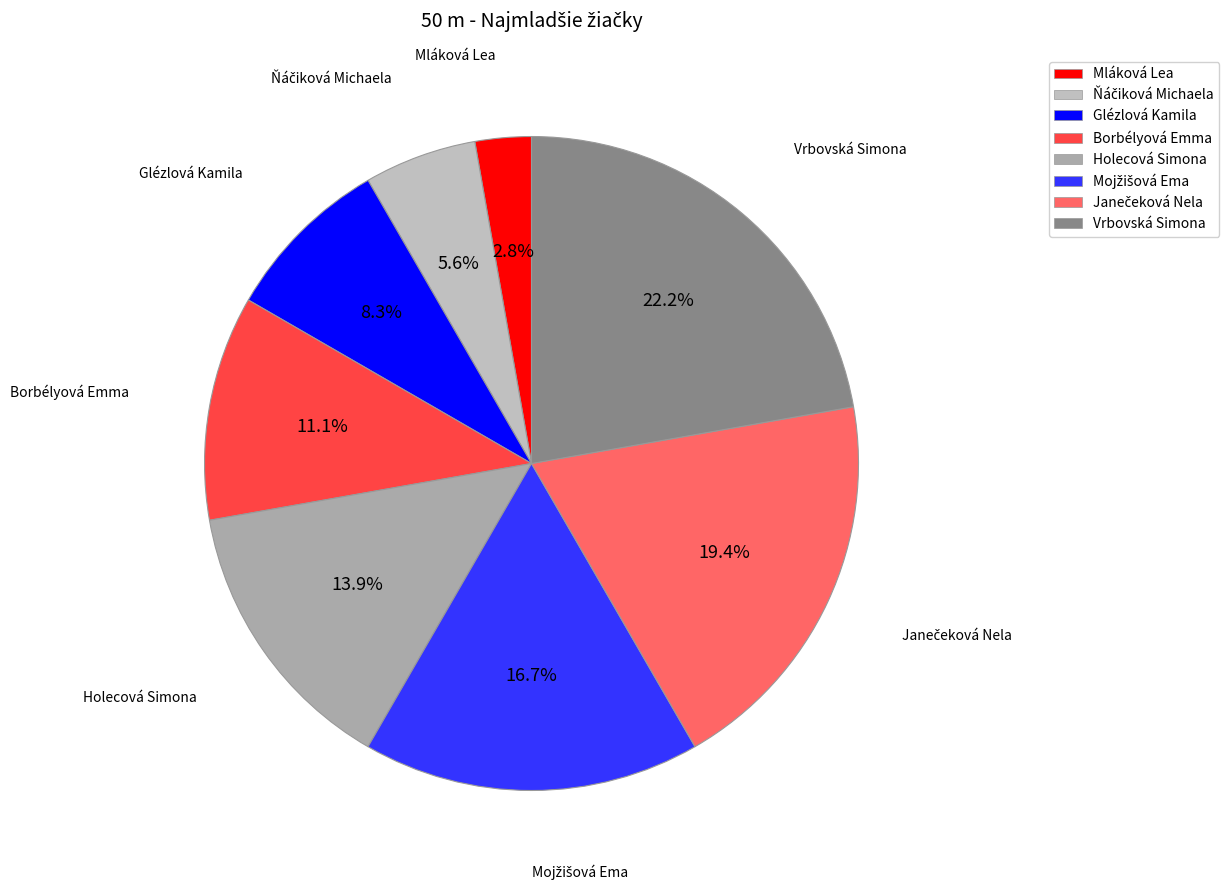

What percentage is NOT represented by Holecová Simona?

86.1%